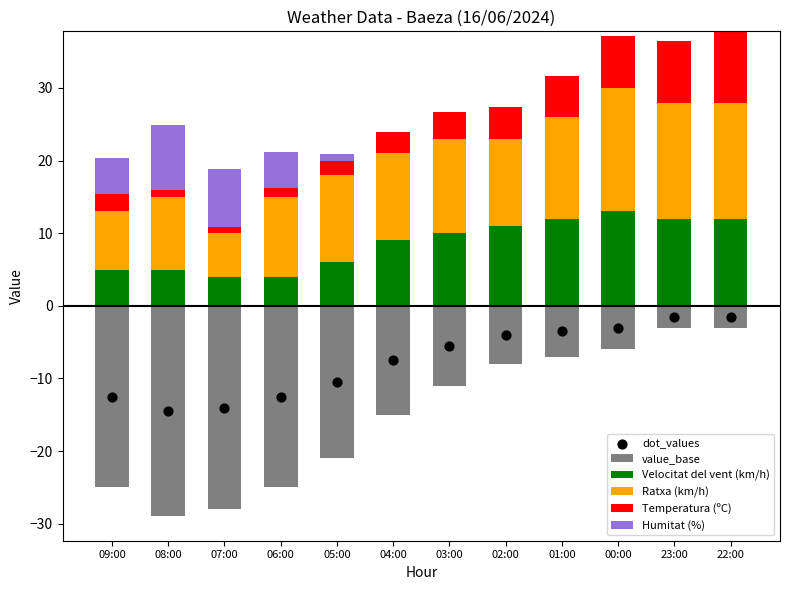

Which series reaches the minimum Y coordinate?

value_base